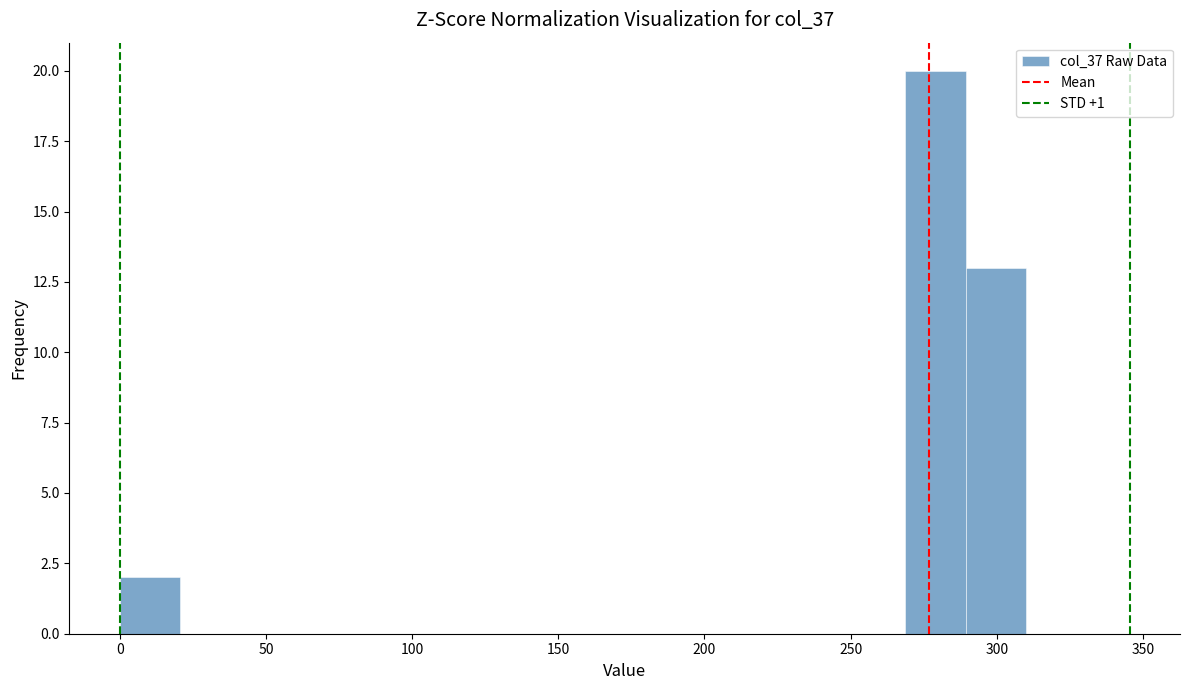

Reading left to right, transcribe this chart: for each bar, give the range it covers on the x-axis and its height. Neither the bar edges nor the heights are printed on the chart, so give them approximately, as read against the axes.

0 to 20: 2
20 to 40: 0
40 to 60: 0
60 to 85: 0
85 to 105: 0
105 to 125: 0
125 to 145: 0
145 to 165: 0
165 to 185: 0
185 to 205: 0
205 to 225: 0
225 to 250: 0
250 to 270: 0
270 to 290: 20
290 to 310: 13